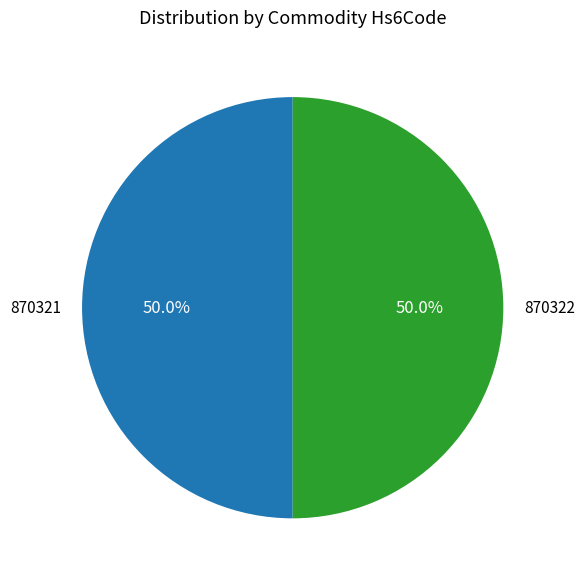

To the nearest percent, what portion does 870322 represent?

50%